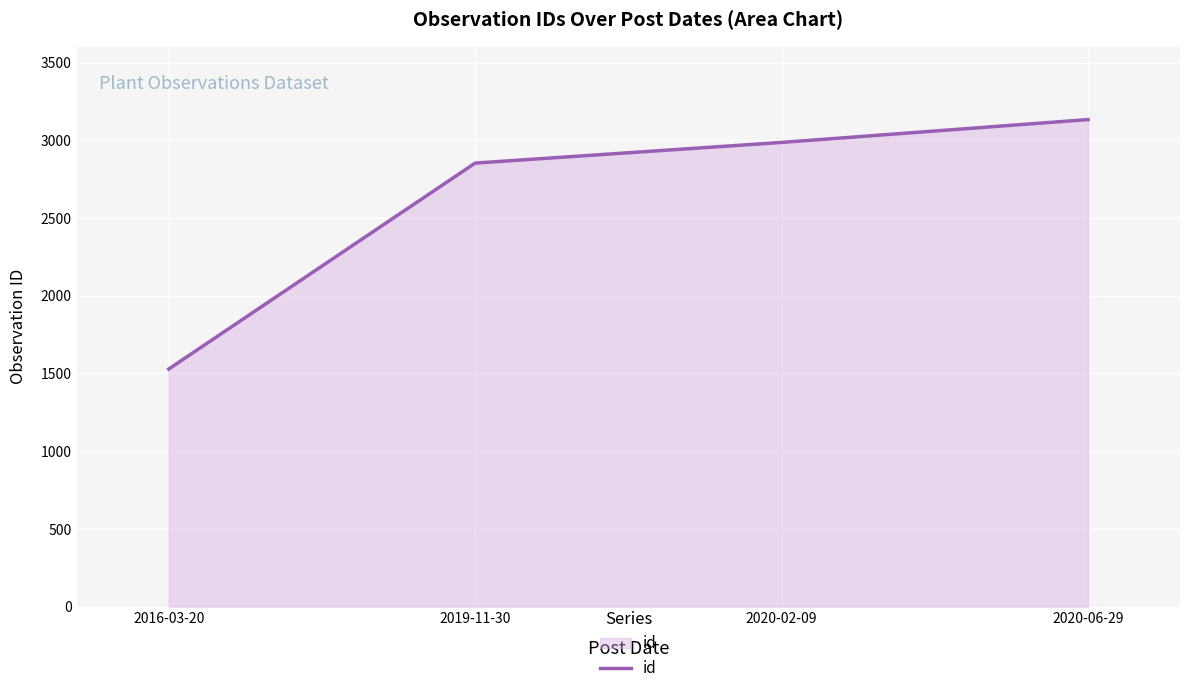

What is the smallest value displayed?

1528